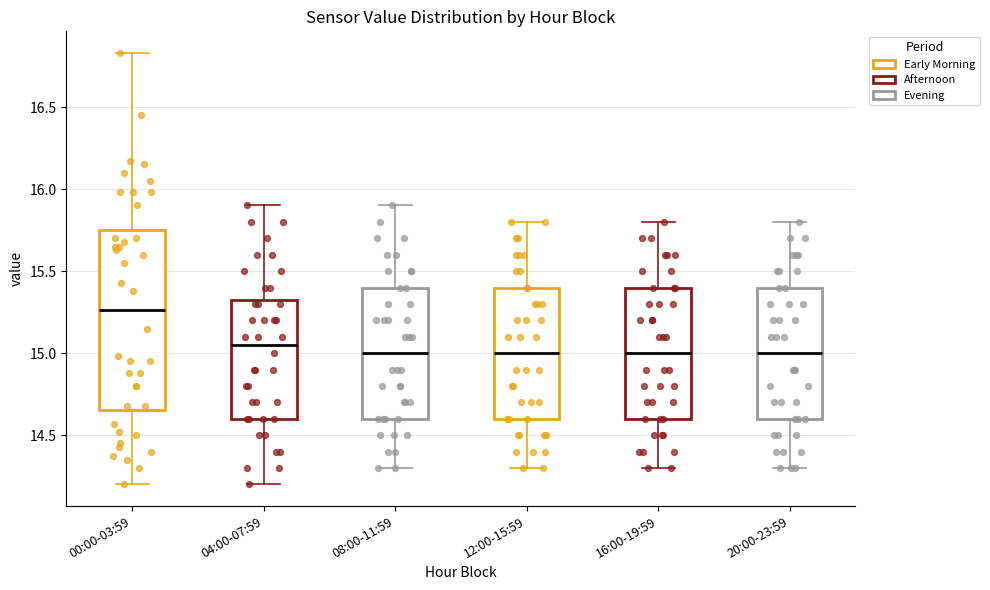

Reading left to right, read every box against the y-axis: the position of its median line, the range the box covers, and the ends of its whiskers. The values are not printed on the chart, so give them approximately, as read against the axis.

00:00-03:59: median 15.25, box 14.65 to 15.75, whiskers 14.20 to 16.85
04:00-07:59: median 15.05, box 14.60 to 15.35, whiskers 14.20 to 15.90
08:00-11:59: median 15.00, box 14.60 to 15.40, whiskers 14.30 to 15.90
12:00-15:59: median 15.00, box 14.60 to 15.40, whiskers 14.30 to 15.80
16:00-19:59: median 15.00, box 14.60 to 15.40, whiskers 14.30 to 15.80
20:00-23:59: median 15.00, box 14.60 to 15.40, whiskers 14.30 to 15.80